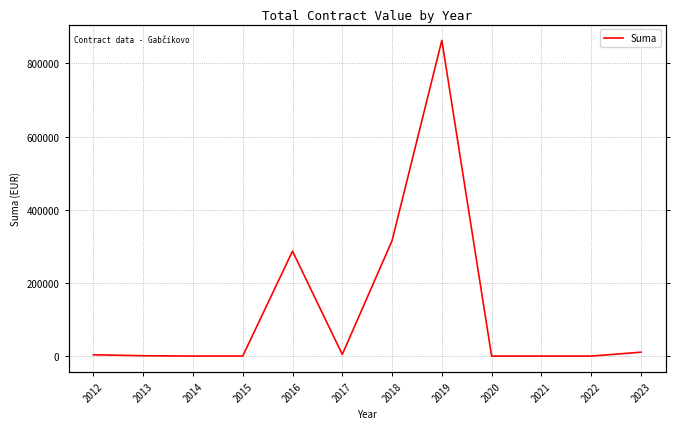

What is the sum of the values at 2019 and 2014?

863120.9